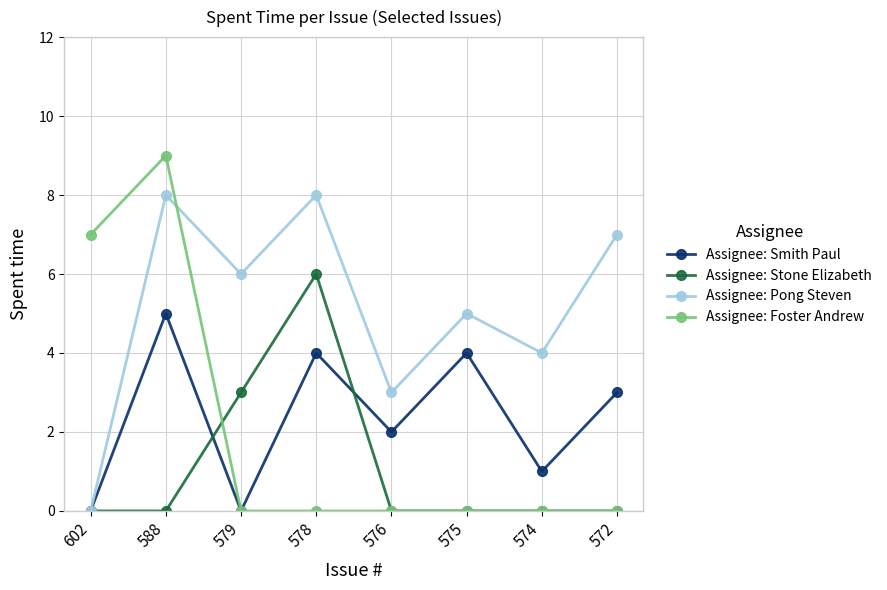

True or false: Assignee: Pong Steven has more than 0 points higher than both neighbors.

True